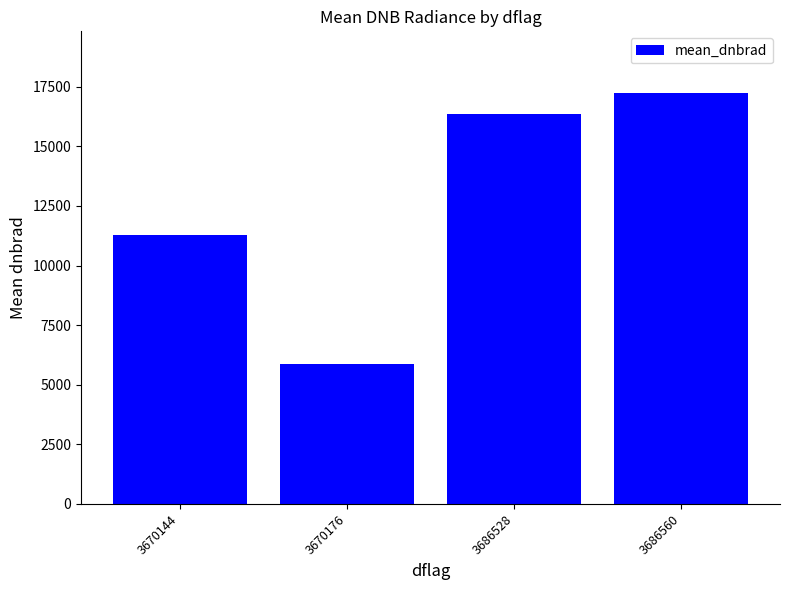

At which label does the data first exceed 16347?

3686528